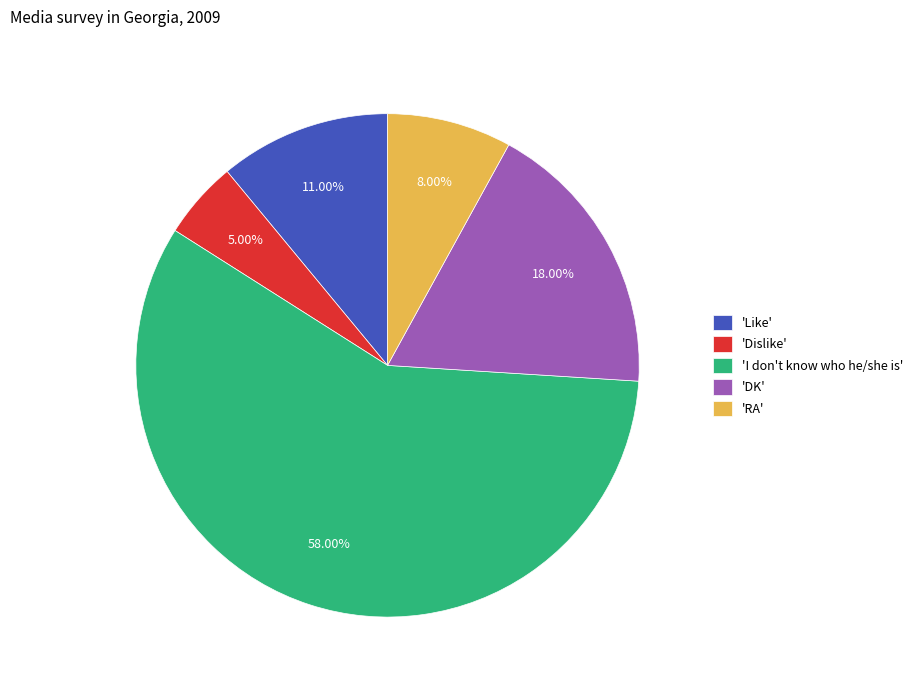

Do 'DK' and 'Like' together represent more than half of the pie?

No